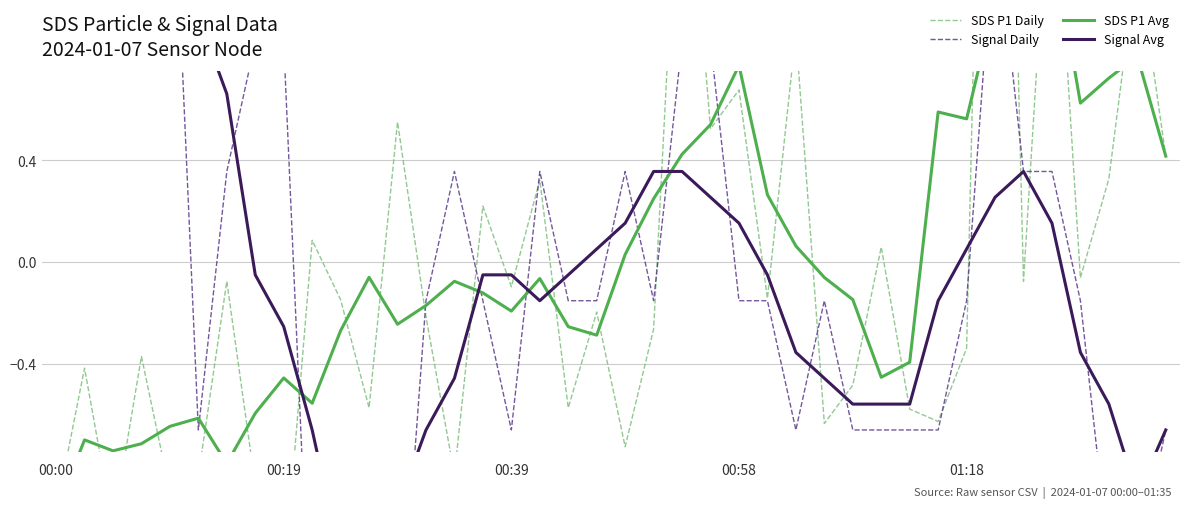

How many intersections are there between Signal Avg and SDS P1 Daily?

15